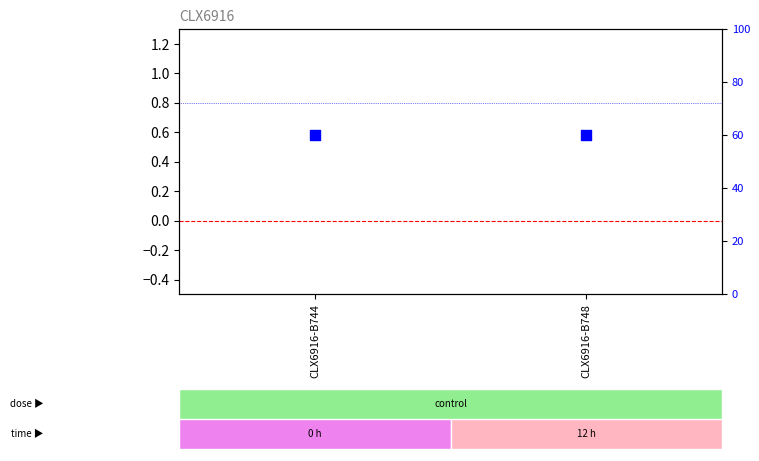

Which series reaches the minimum Y coordinate?

log2 ratio